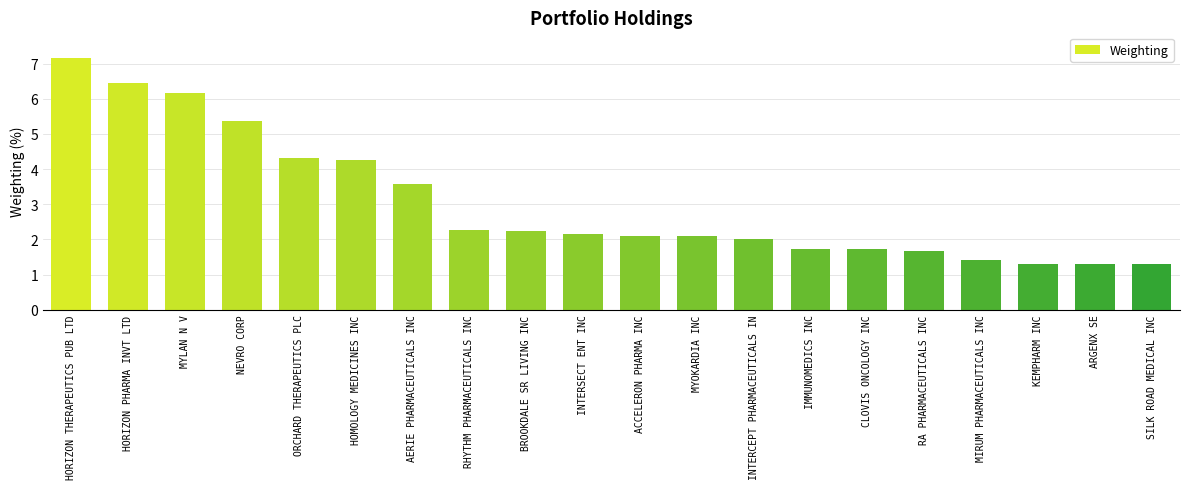

What is the ratio of the value at SILK ROAD MEDICAL INC to the value at RHYTHM PHARMACEUTICALS INC?

0.6